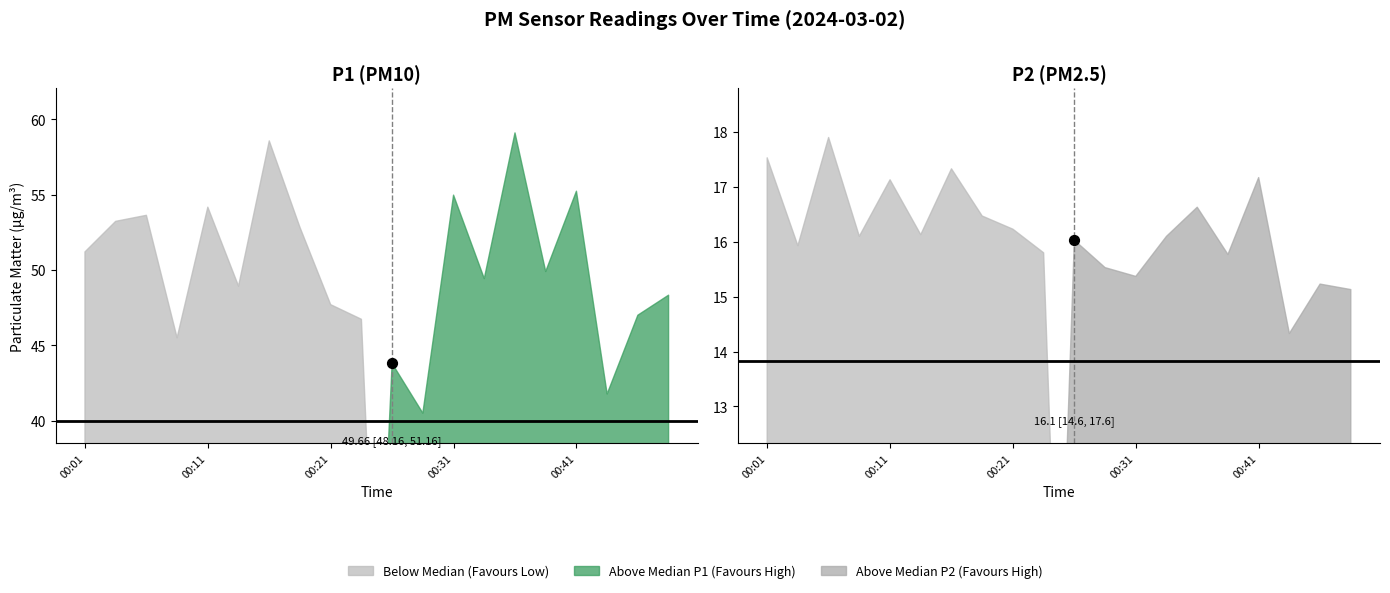

Is the value of P1 at 00:09 greater than the value of P2 at 00:46?

Yes